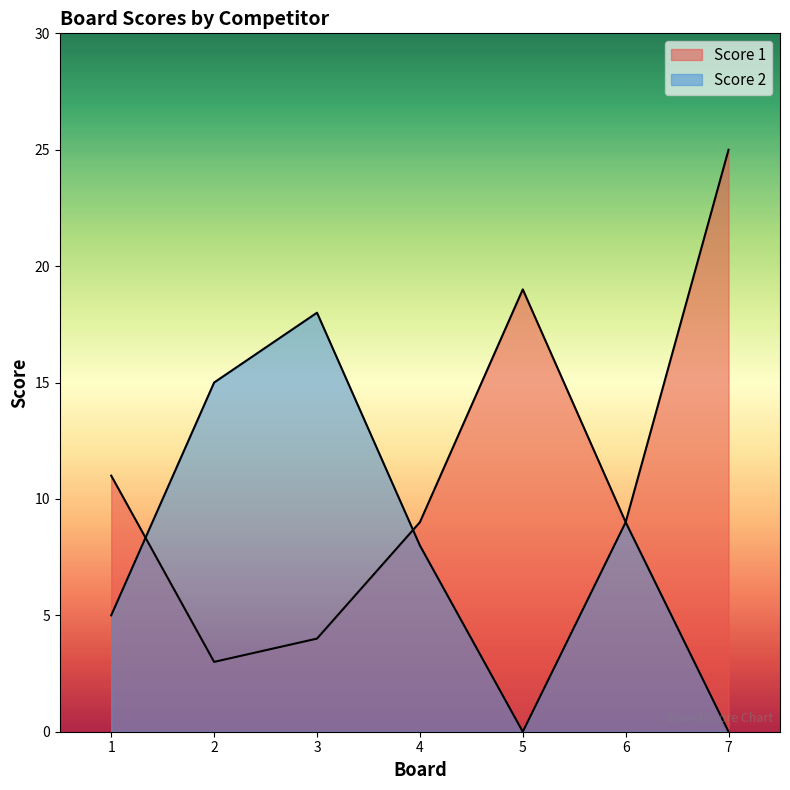

What is the spread (max minus min) of values at 7?

25